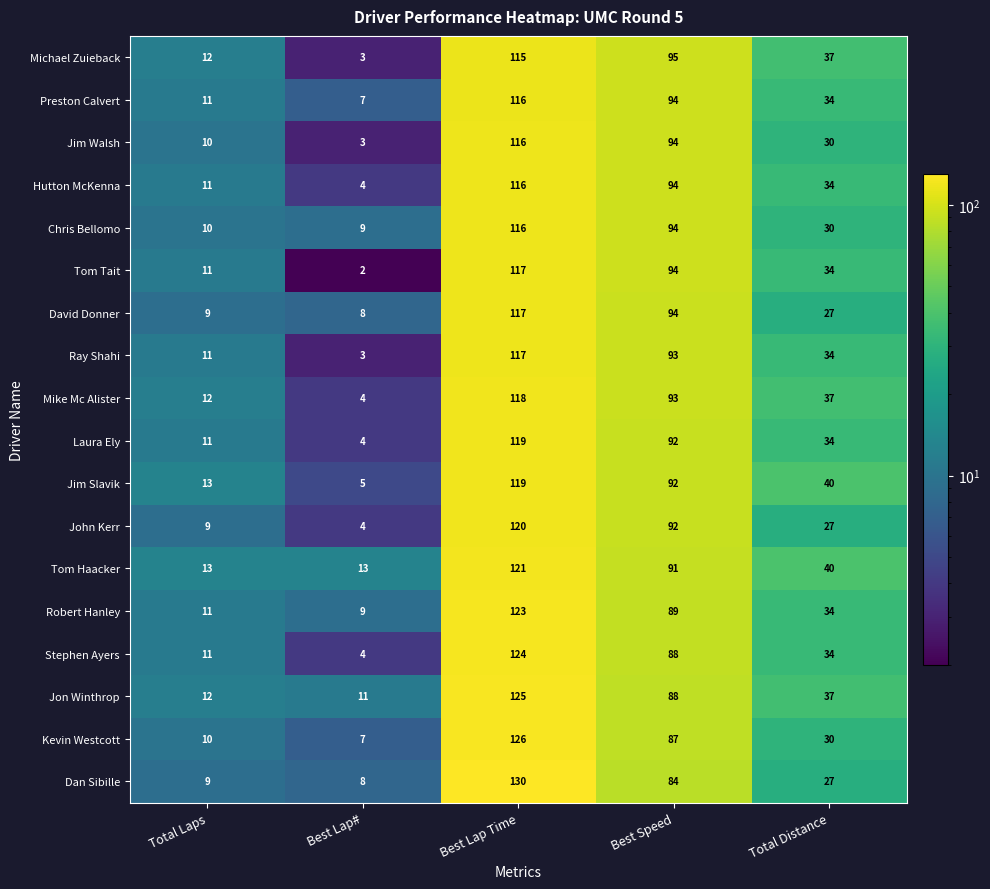

What is the greatest value displayed?

130